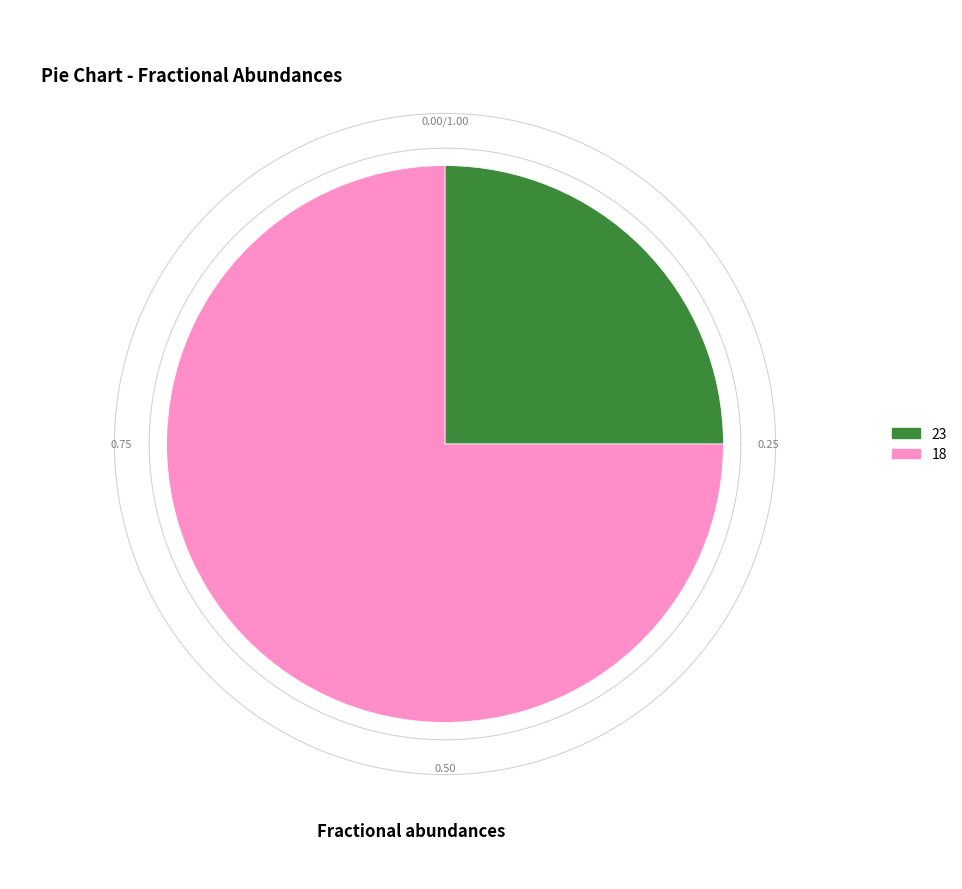

Count the number of slices in the pie.

2